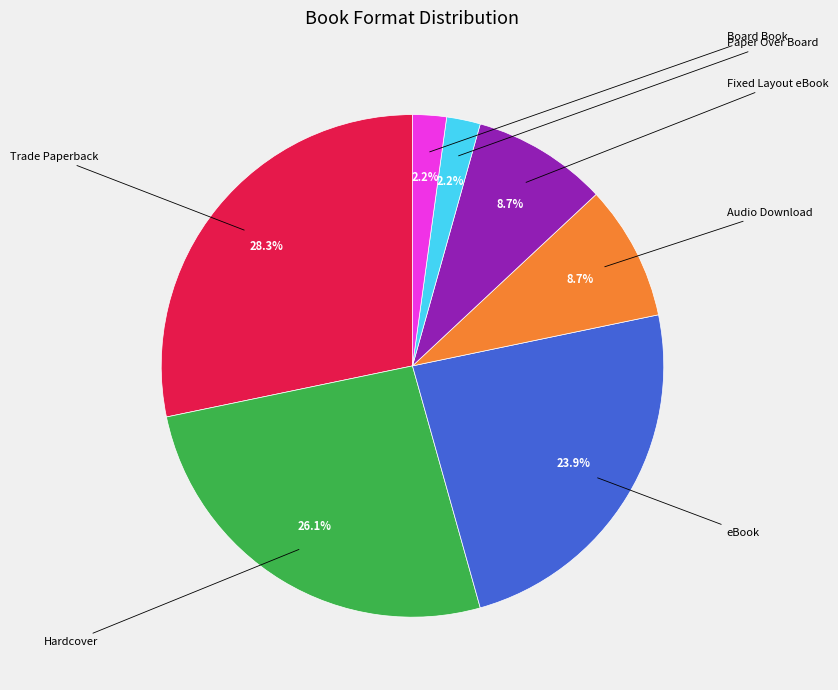

Is there a majority slice in this chart?

No